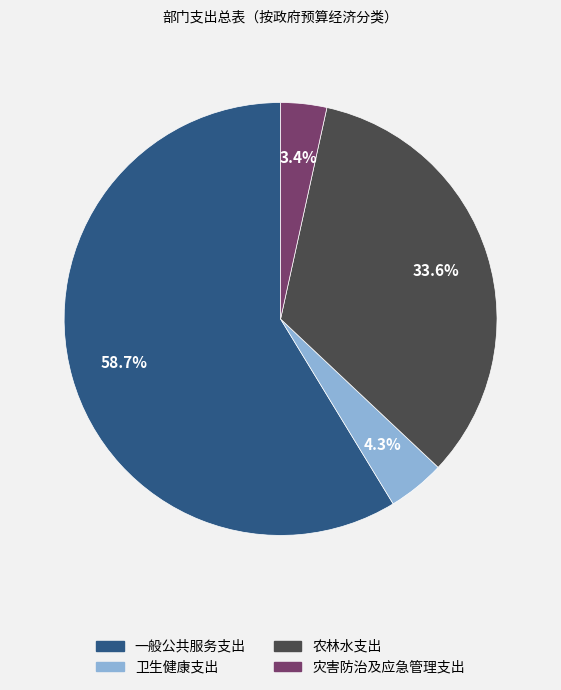

To the nearest percent, what portion does 一般公共服务支出 represent?

59%